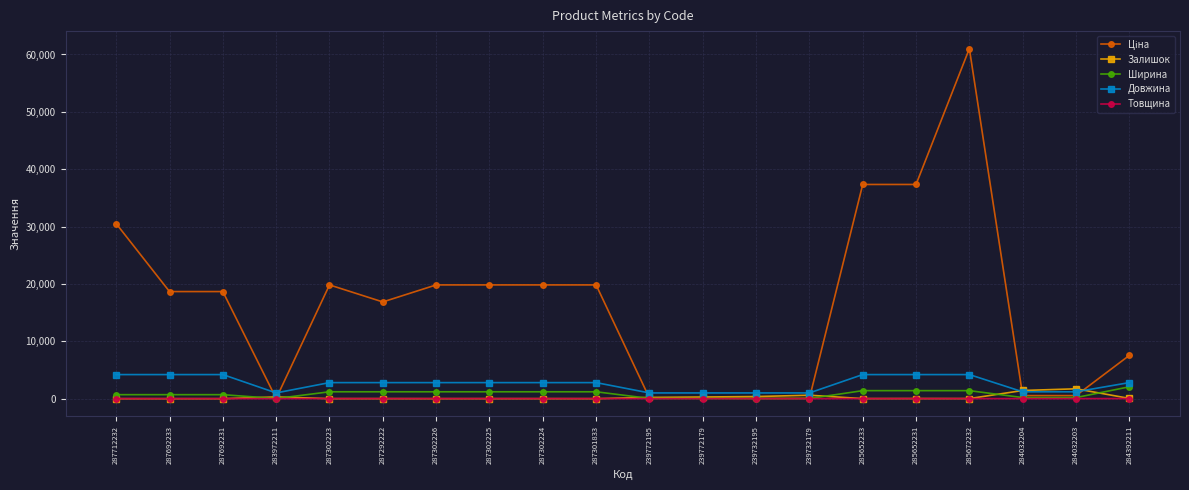

Is this an area chart (filled region under the line)?

No